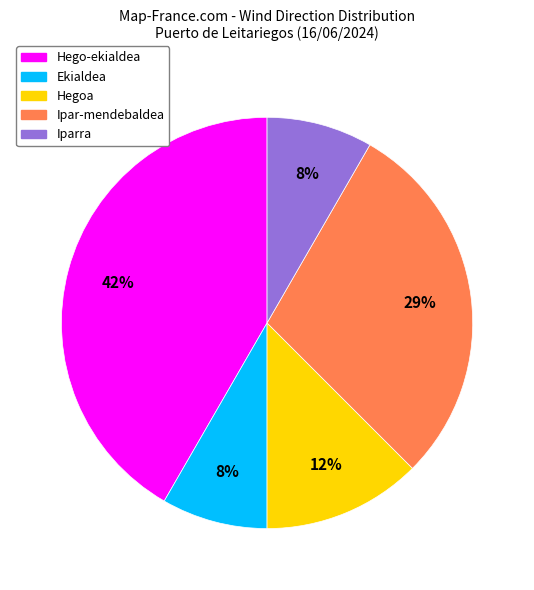

How many slices are in this pie chart?

5